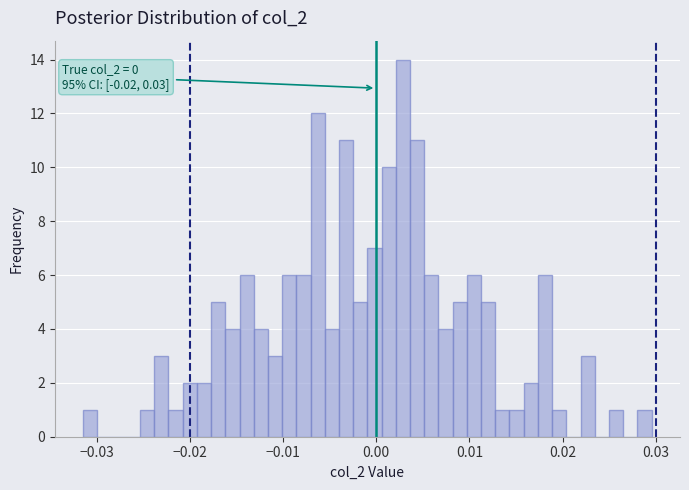

Read against the x-axis, roughly where is the centre of the tallest bar?

0.003